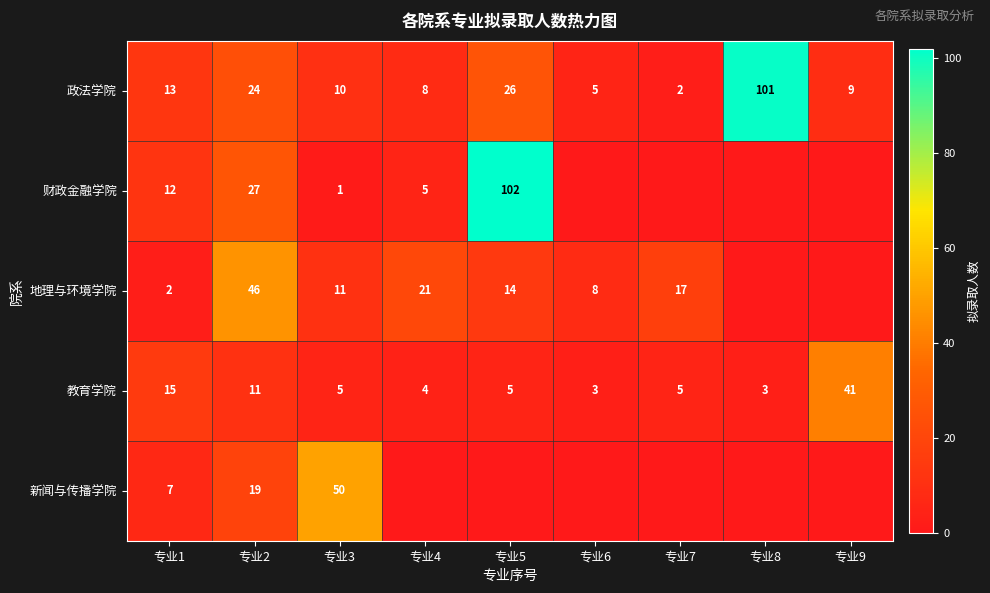

True or false: 财政金融学院 has a value of 0 at 专业8.

True